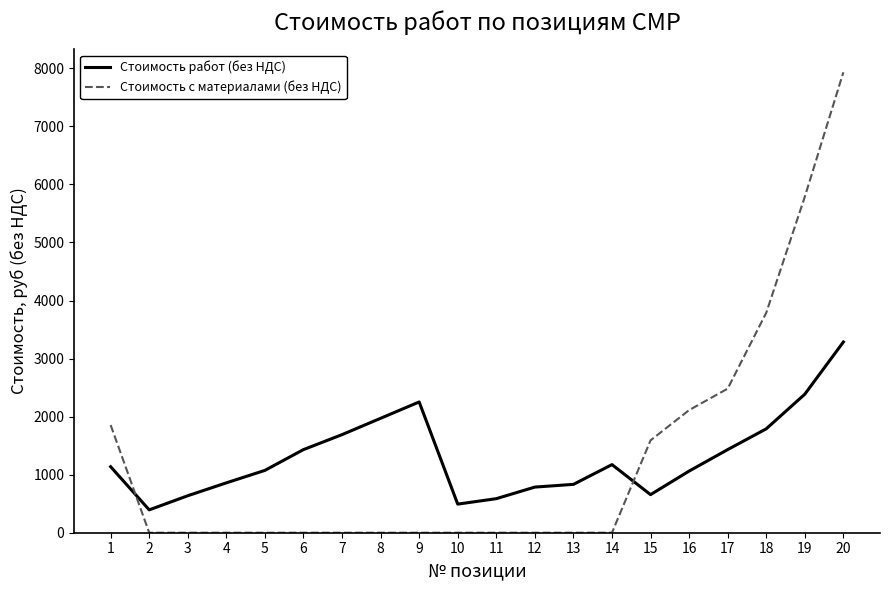

Is it true that Стоимость с материалами (без НДС) equals 0.0 at 12?

True